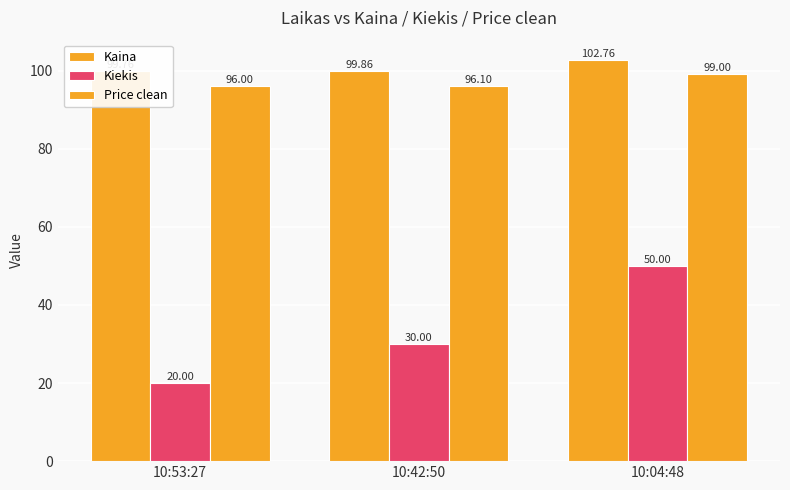

What is the sum of the Kiekis values at 10:42:50 and 10:04:48?

80.0